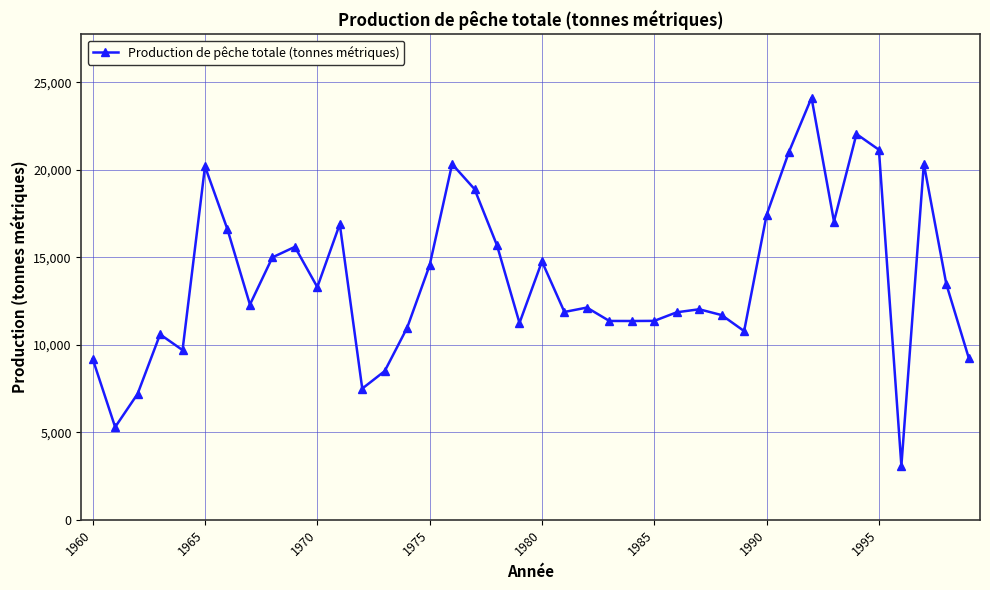

What is the maximum value shown in the chart?

24123